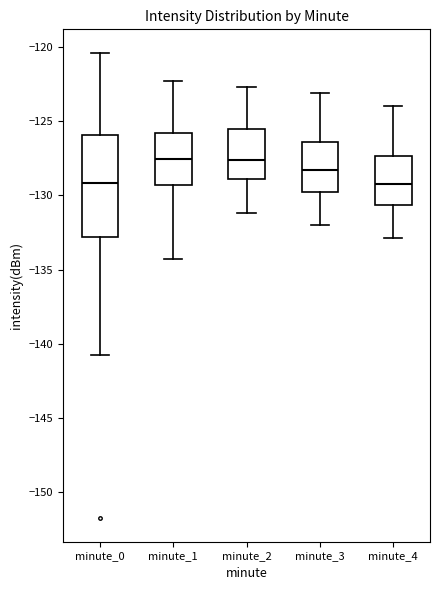

Where does the lower whisker of the box for minute_2 end on the y-axis? The values are not printed on the chart, so give them approximately, as read against the axis.

-131.0